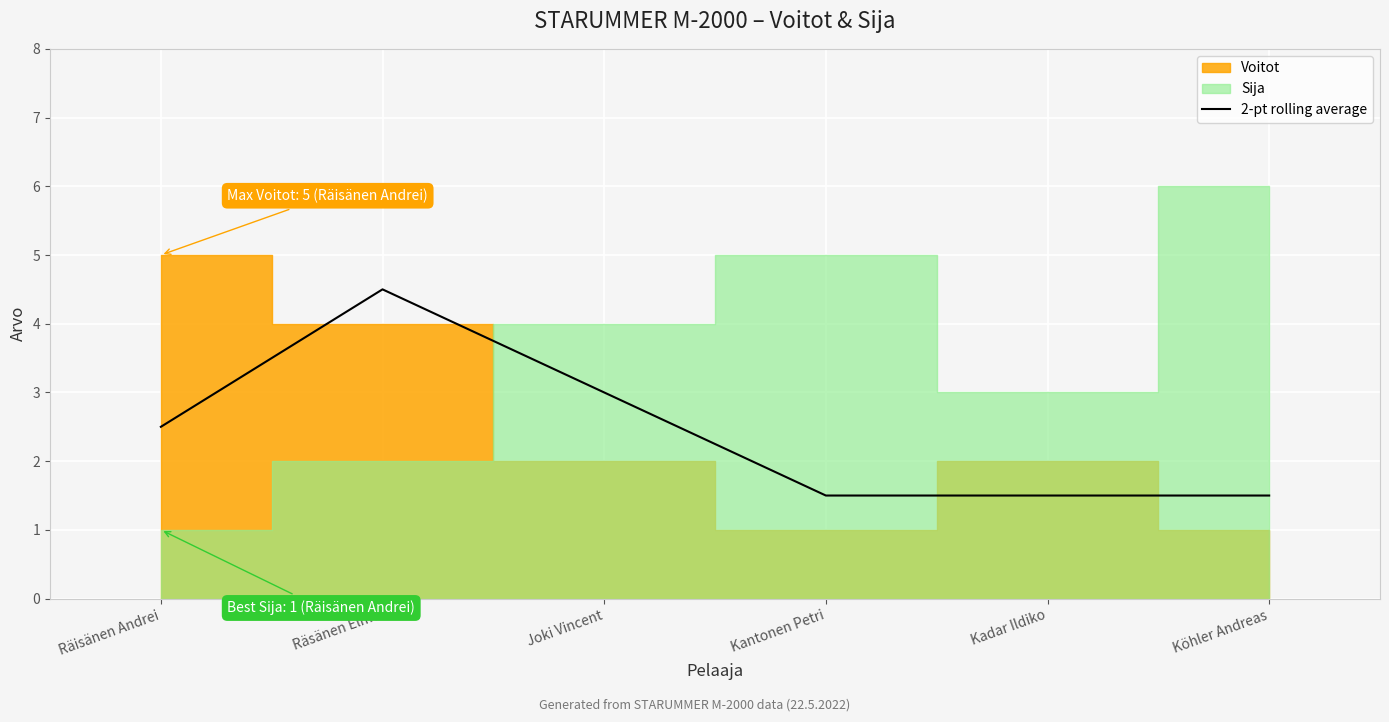

What is the change in value from Räsänen Elmo to Köhler Andreas?

-3.0